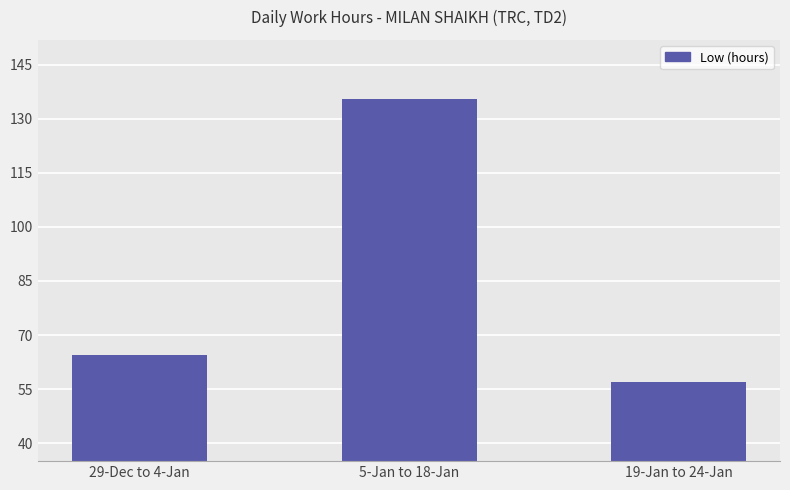

How many bars are there in total?

3